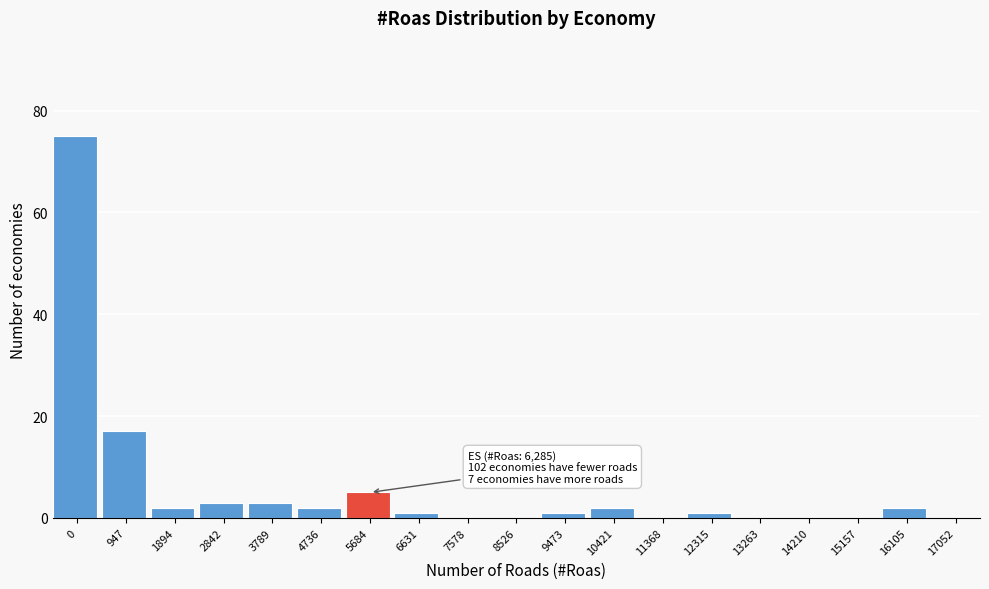

Reading left to right, extract all data points from this chart.

0=75	947=17	1894=2	2842=3	3789=3	4736=2	5684=5	6631=1	7578=0	8526=0	9473=1	10421=2	11368=0	12315=1	13263=0	14210=0	15157=0	16105=2	17052=0